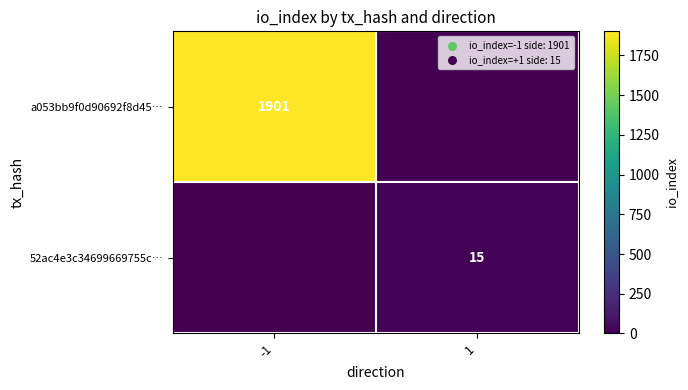

Is the value of 52ac4e3c34699669755c… at 1 greater than the value of a053bb9f0d90692f8d45… at -1?

No